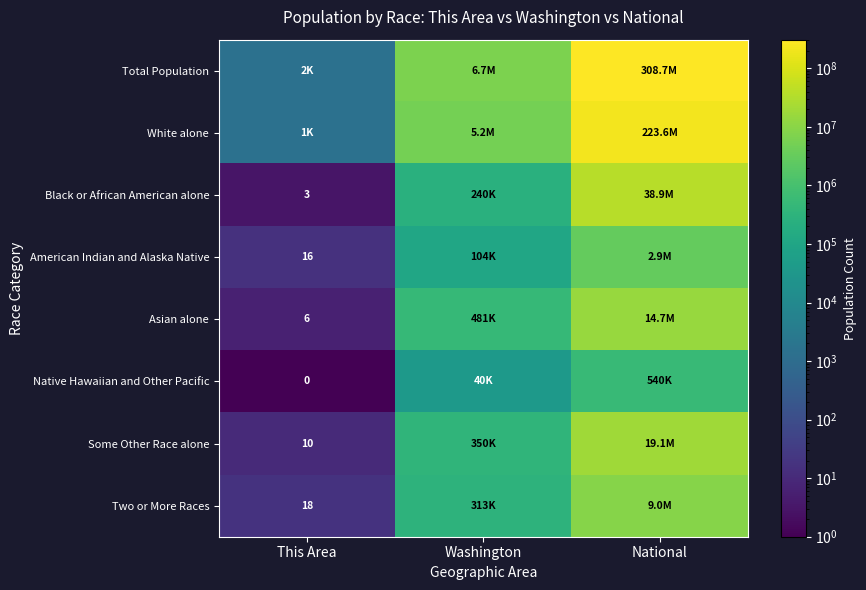

Which category has the lowest value across all series?

This Area